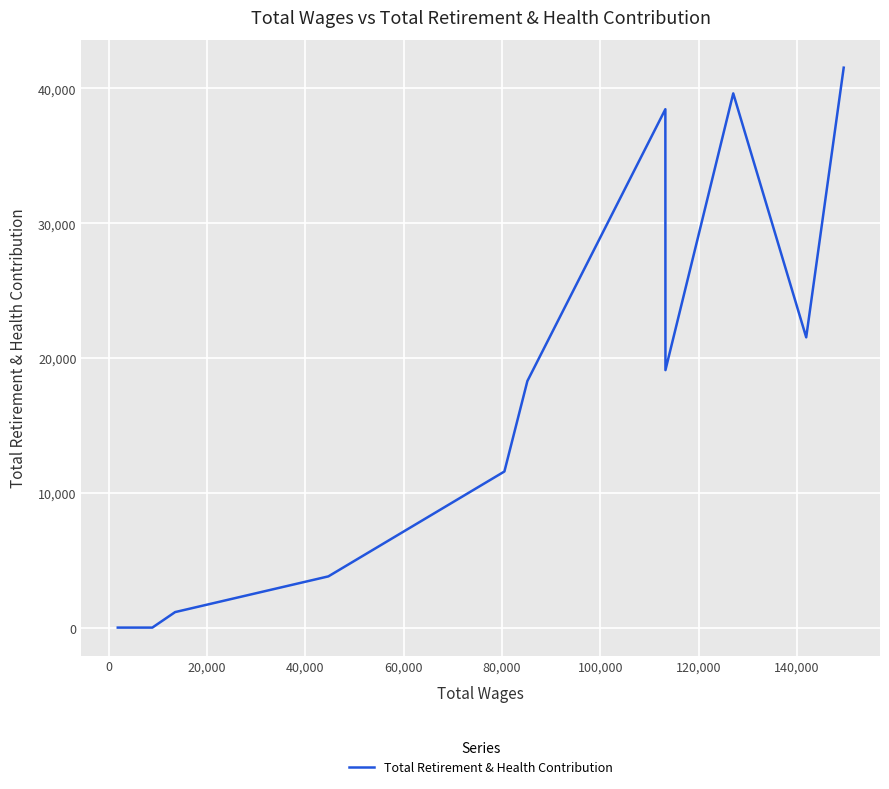

What is the maximum value shown in the chart?

41535